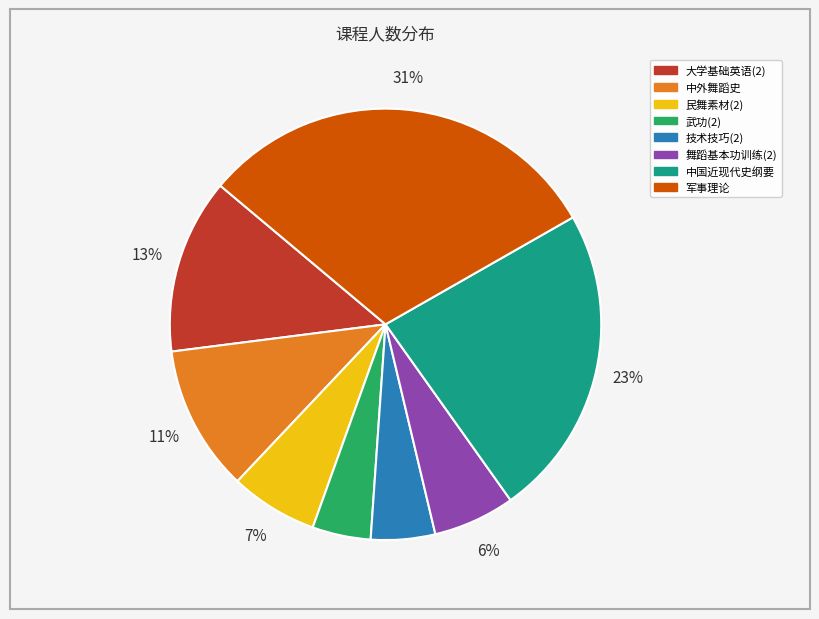

Which slice is the largest?

军事理论